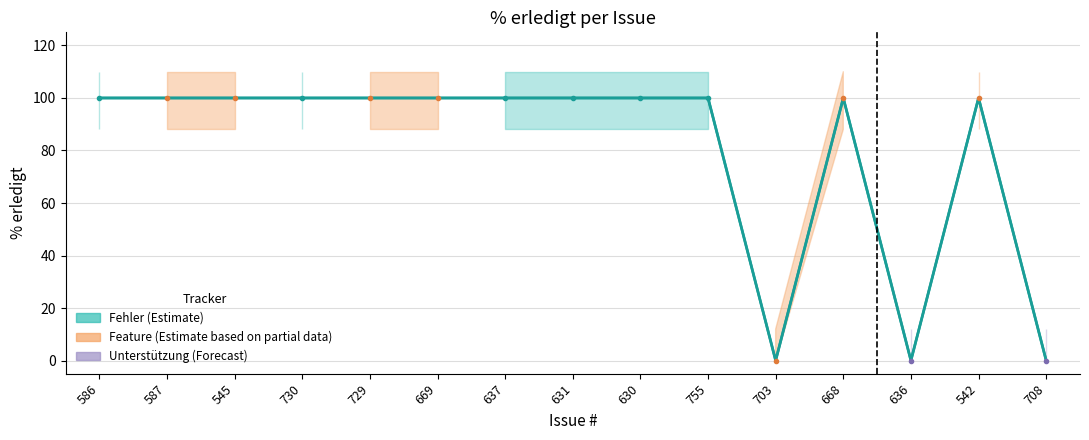

The chart shows a value of 144 at 668. True or false?

False